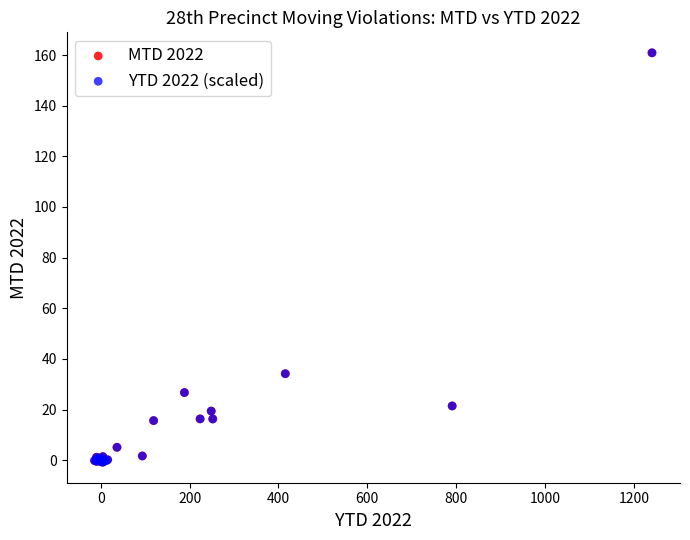

Which series has the widest spread of Y values?

YTD 2022 (scaled)